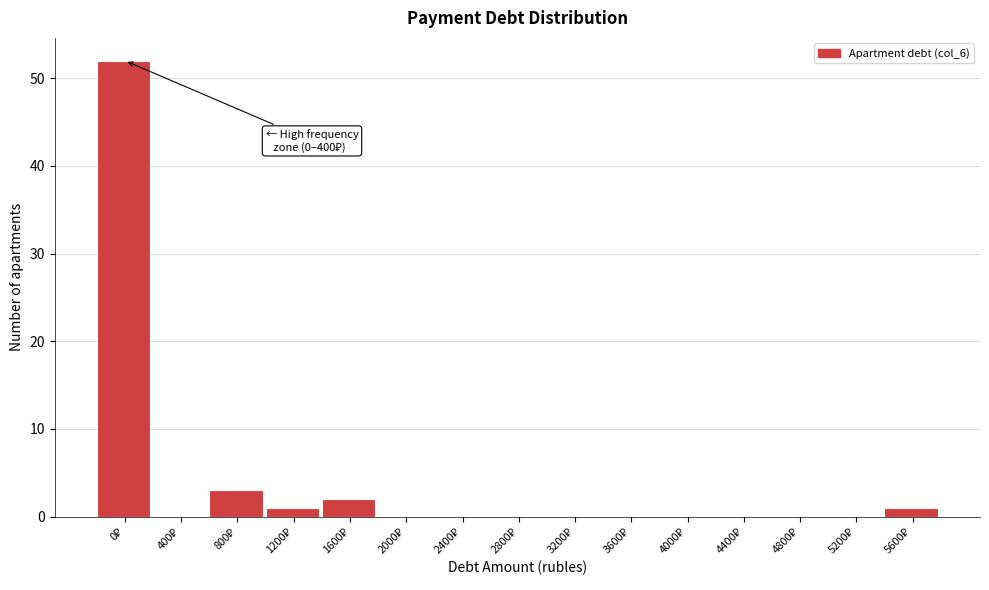

What is the sum of all values?

59